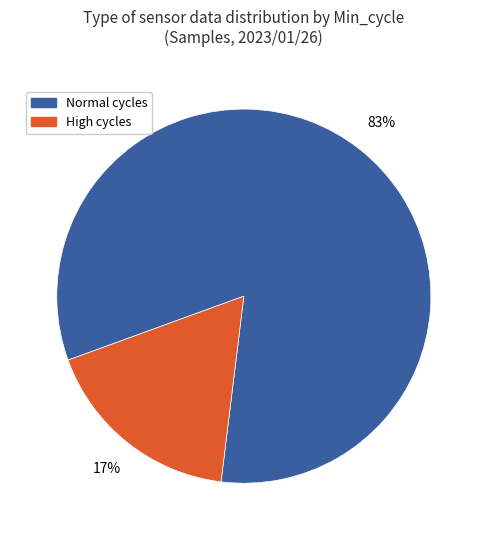

Is there a majority slice in this chart?

Yes